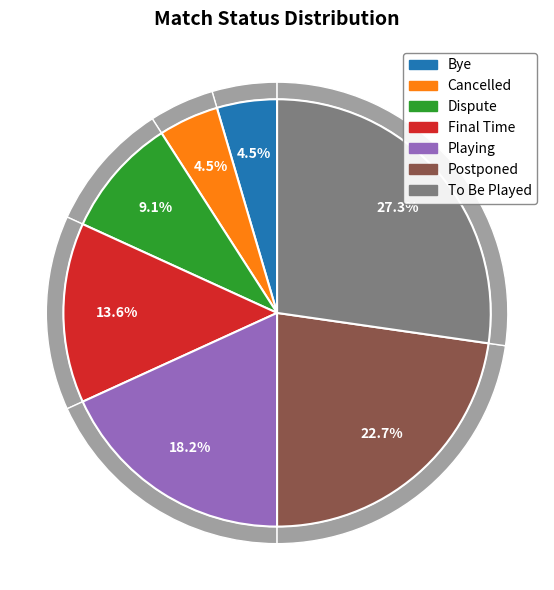

Which category has the smallest portion of the pie?

Bye